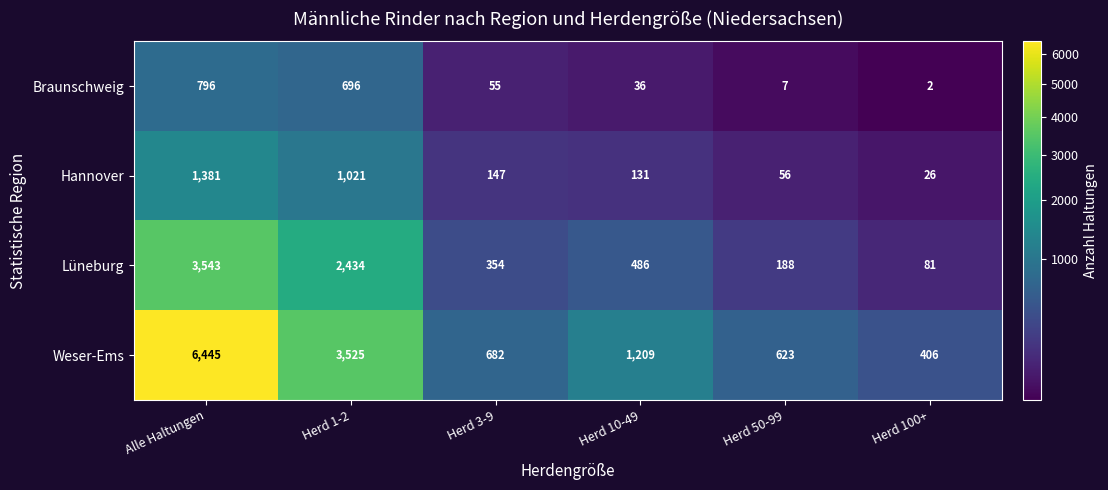

Read the Hannover value at Herd 1-2, to the nearest 10.

1020